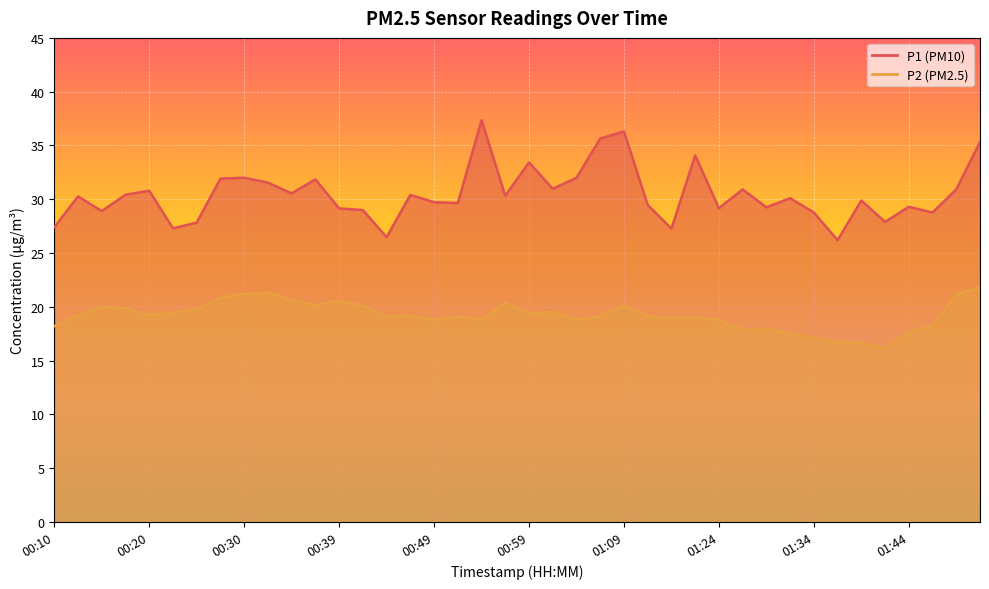

At which category does P2 reach its first local peak?

00:15